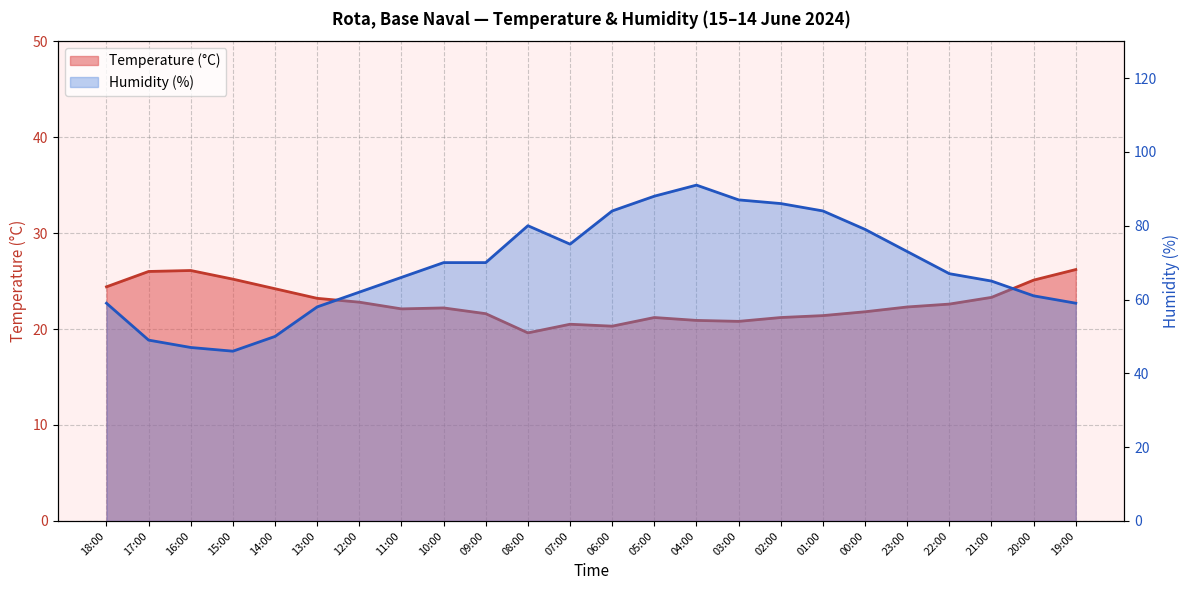

How many values in the Temperature (°C) series are below 22?

10